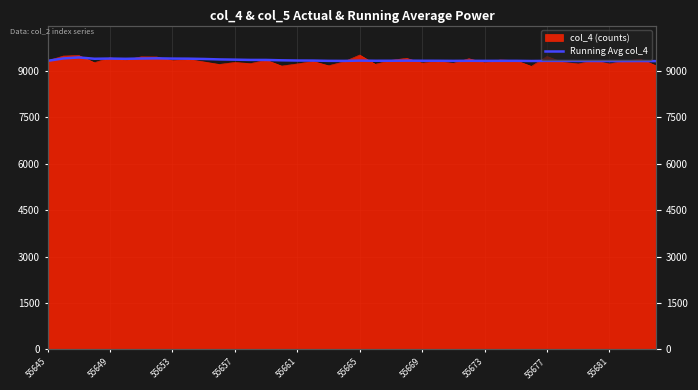

What is the maximum value shown in the chart?

9438.7